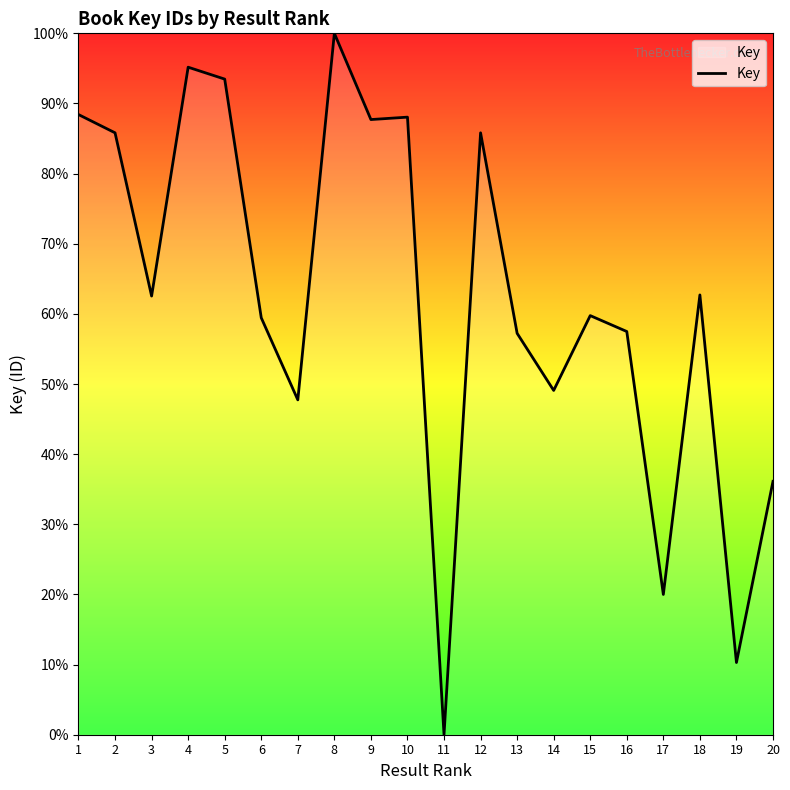

What is the difference between the maximum and minimum values?

100.0